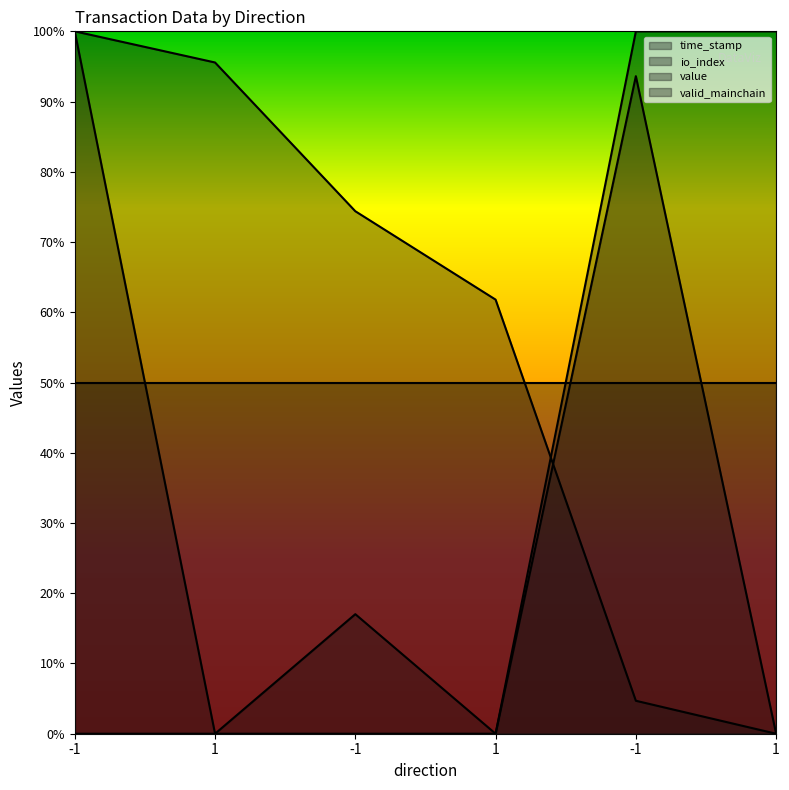

Which has a higher value, 1 or -1?

1